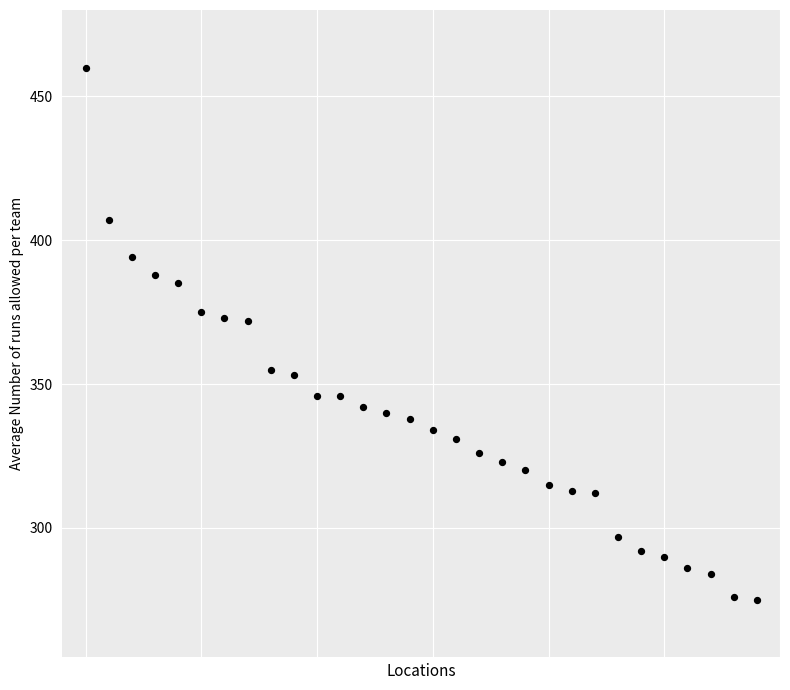

What is the range of Y values (max minus min)?

185